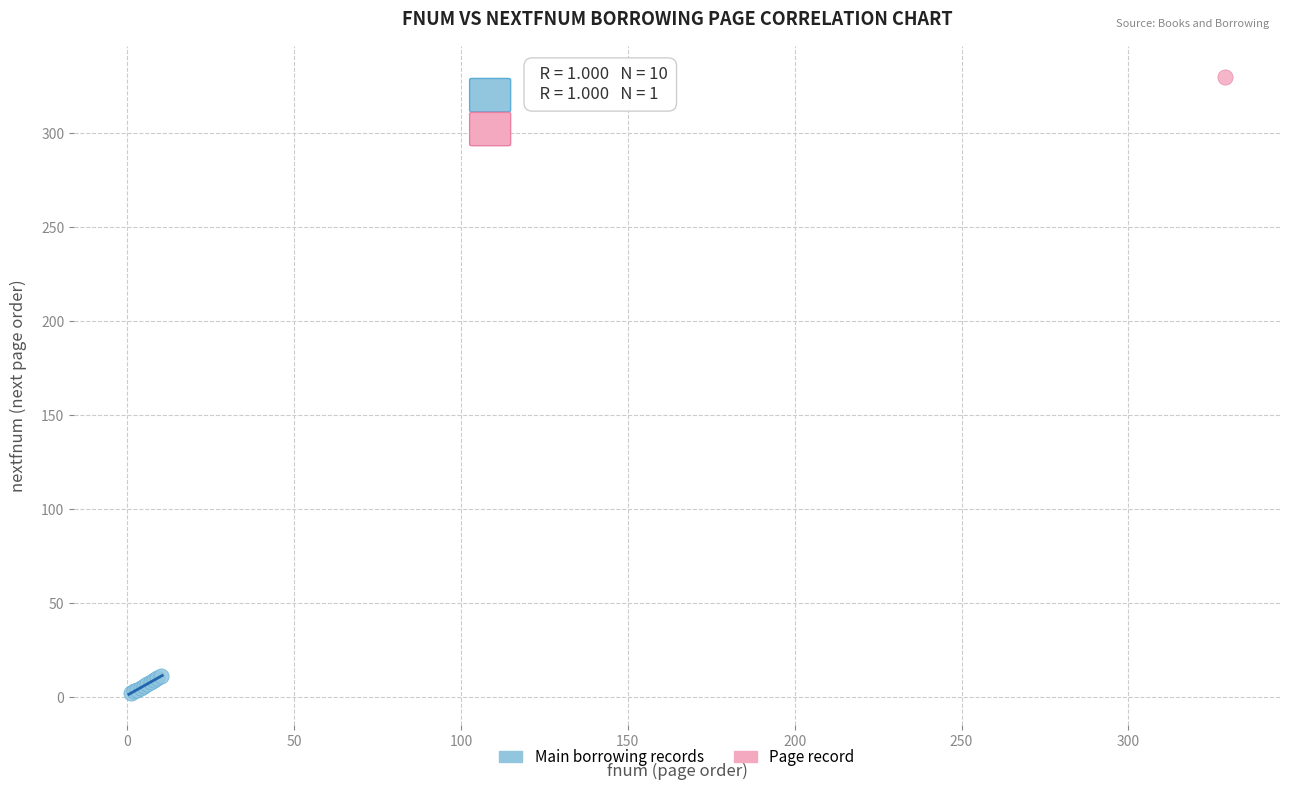

What are all the series names shown in the legend?

Main borrowing records, Page record